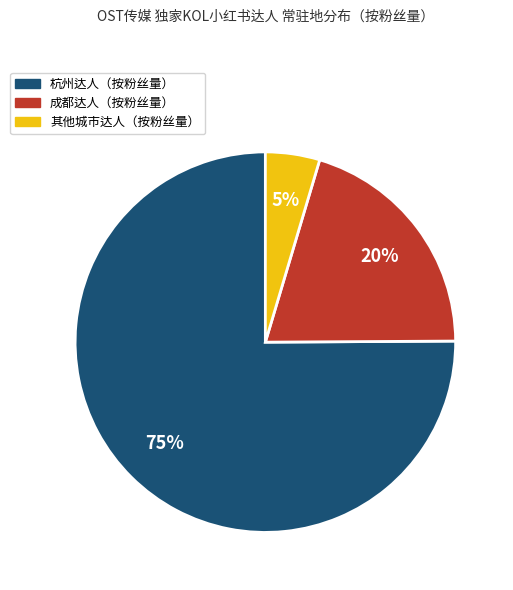

Is there any slice that represents more than half of the pie?

Yes